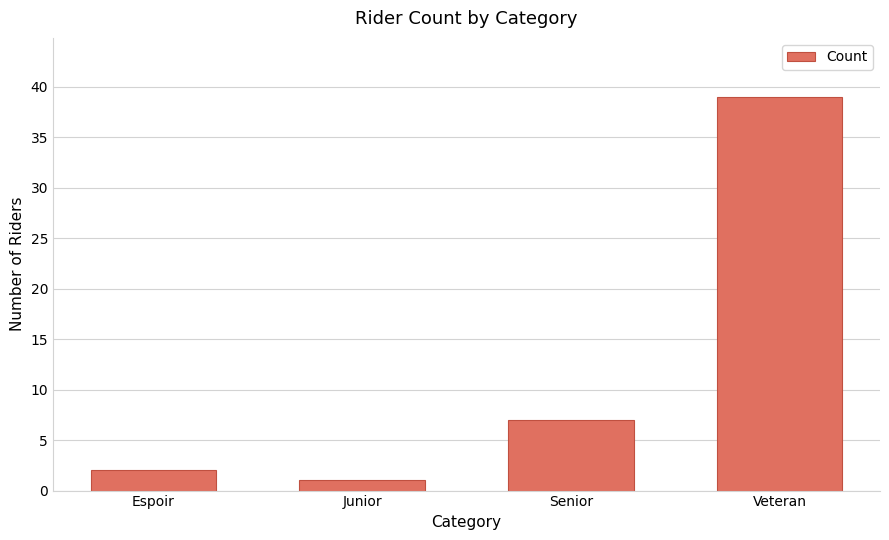

At which label is the value closest to 20?

Senior